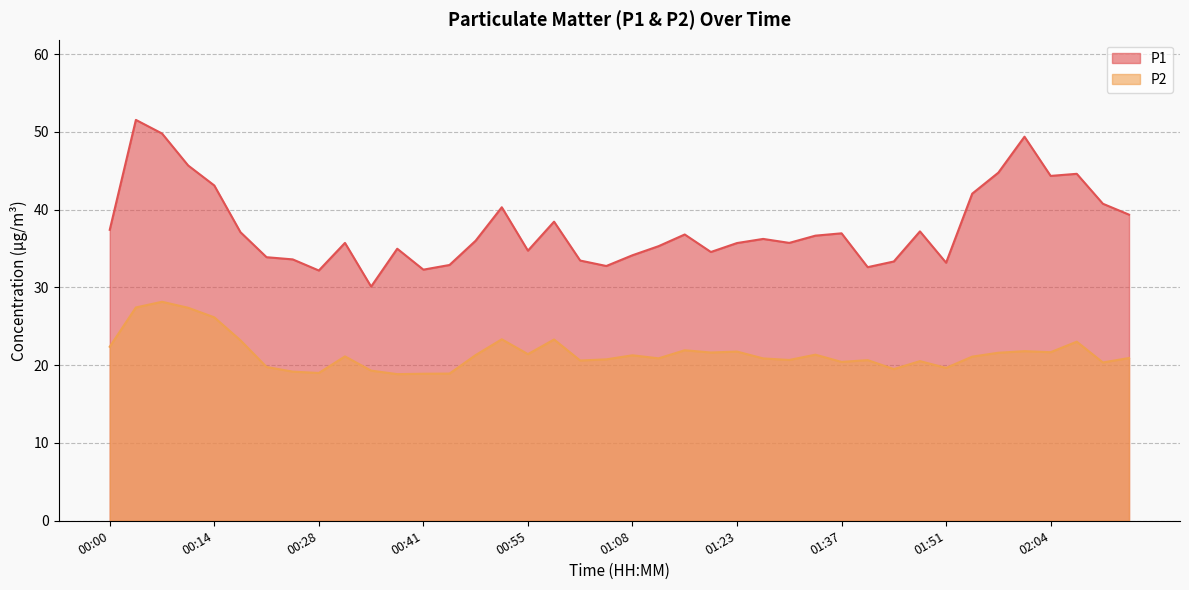

Which label corresponds to the smallest value in the chart?

00:38